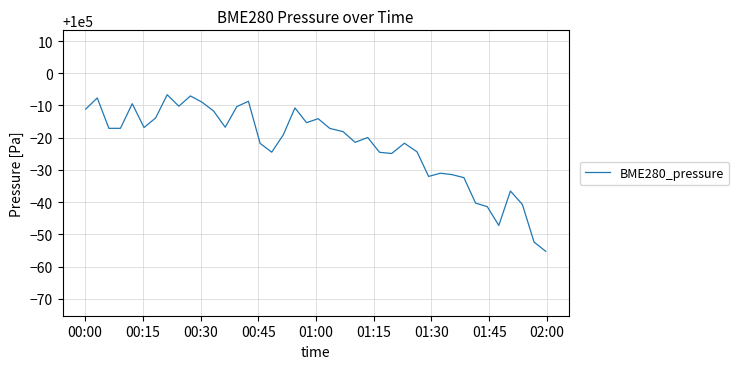

What is the difference between the maximum and minimum values?

48.6